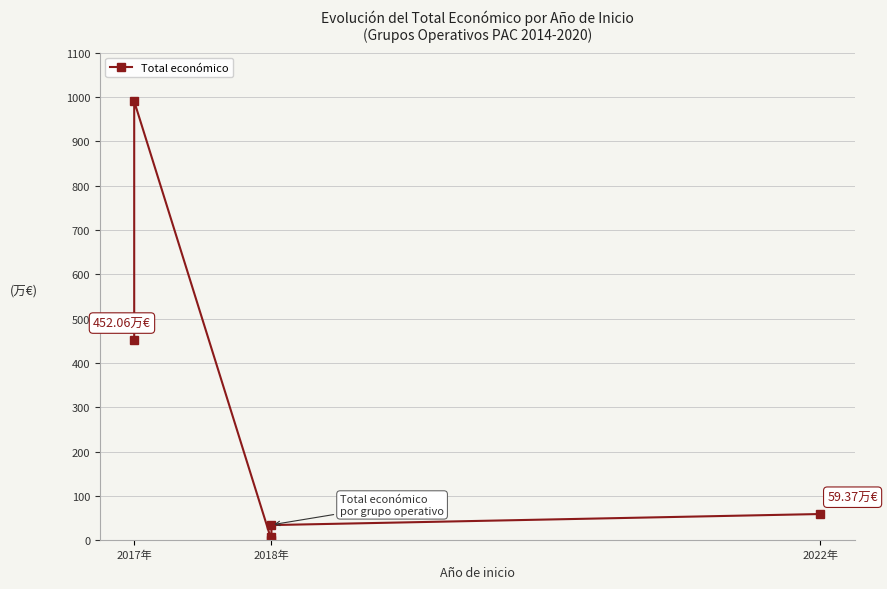

What is the sum of all values?

1542.8